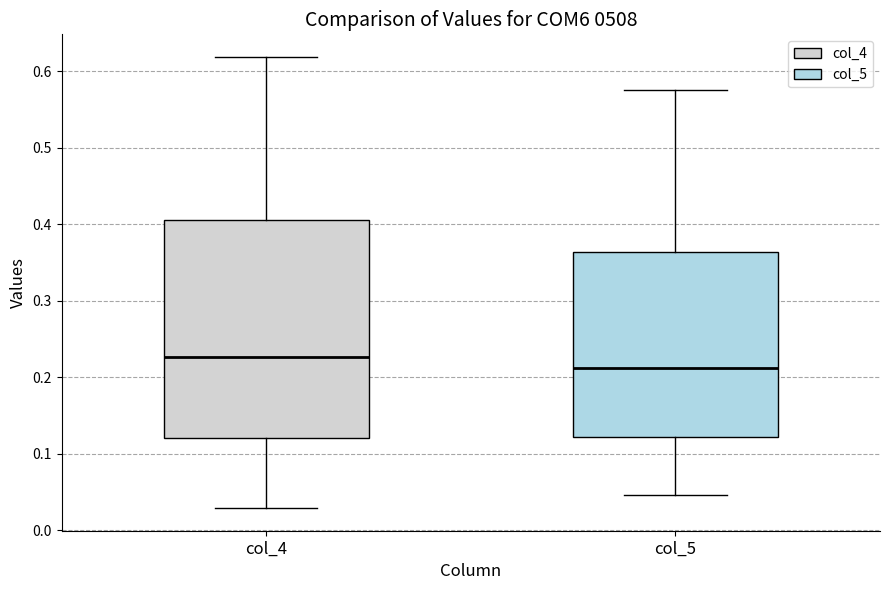

Where does the upper whisker of the box for col_5 end on the y-axis? The values are not printed on the chart, so give them approximately, as read against the axis.

0.57